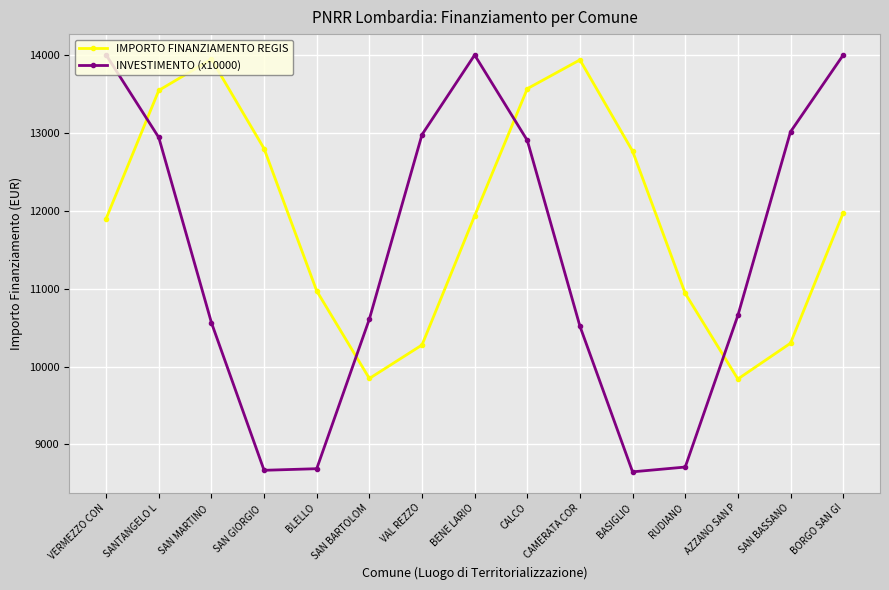

What is the lowest value of the INVESTIMENTO (x10000) series?

8648.8